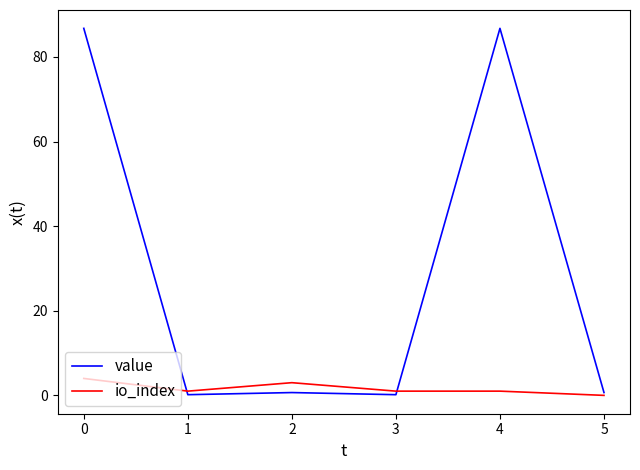

The io_index series shows 3.0 at 2. True or false?

True